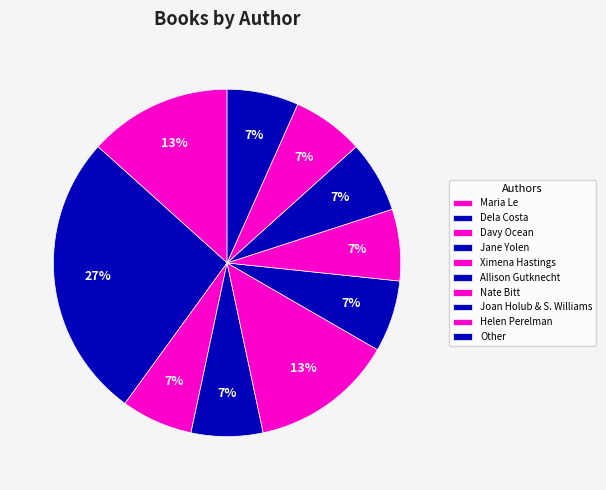

Count the number of slices in the pie.

10